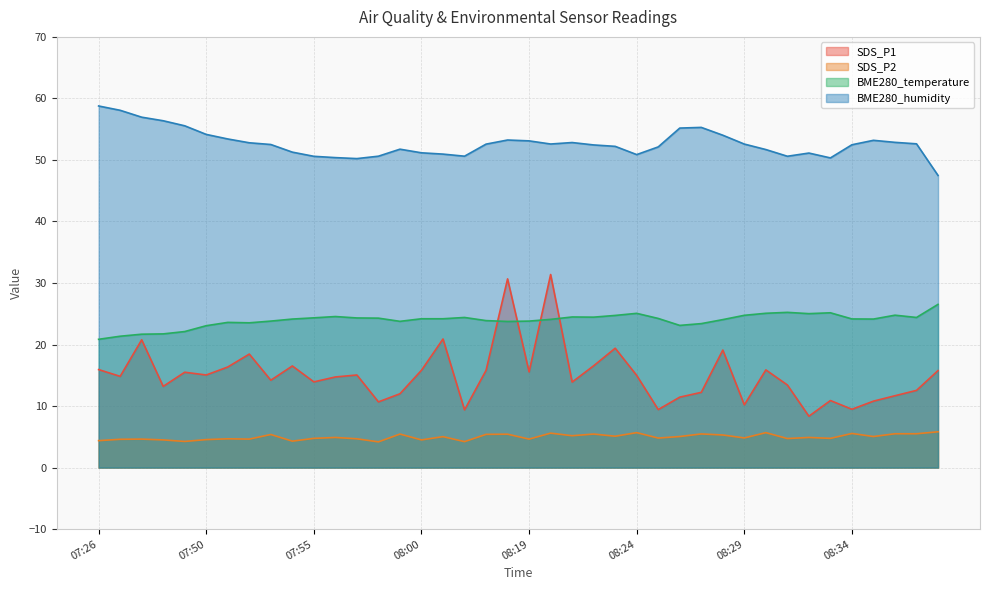

Is the value of SDS_P1 at 07:56 greater than the value of SDS_P2 at 08:23?

Yes